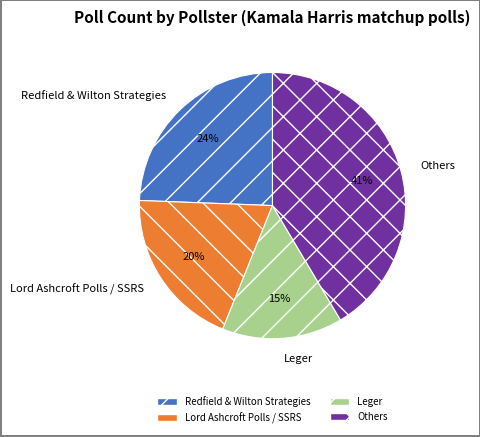

Does any single category account for the majority?

No